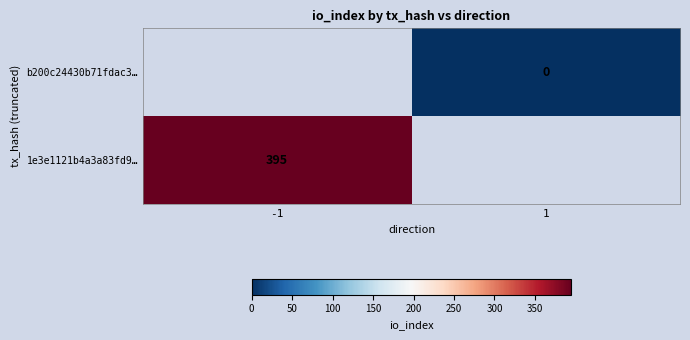

The 1e3e1121b4a3a83fd9… series shows 395 at -1. True or false?

True